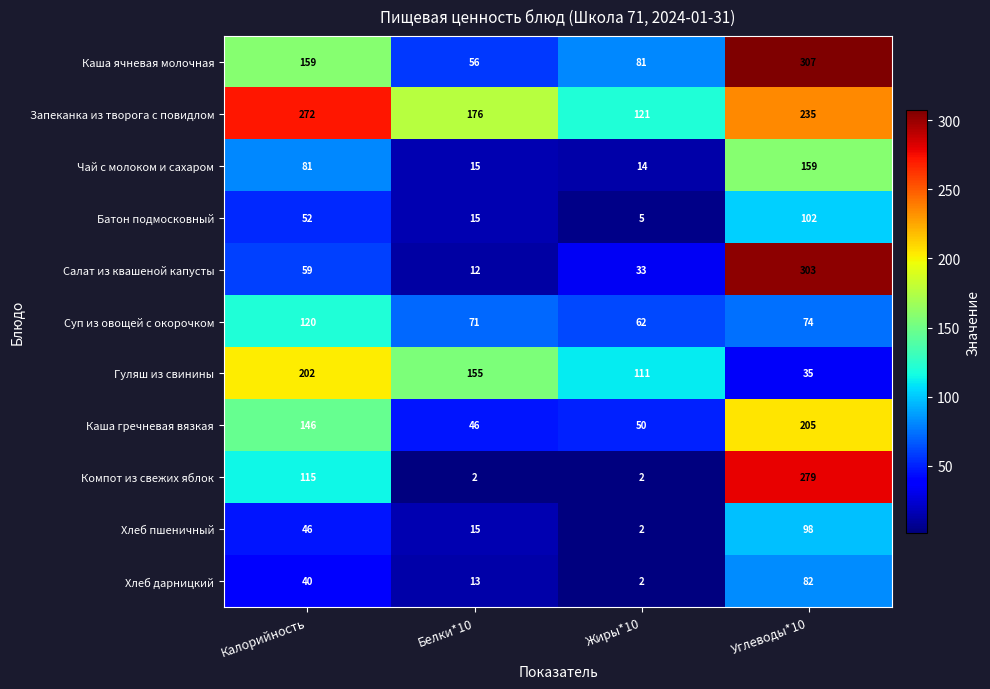

How many Батон подмосковный values are between 15 and 102?

3